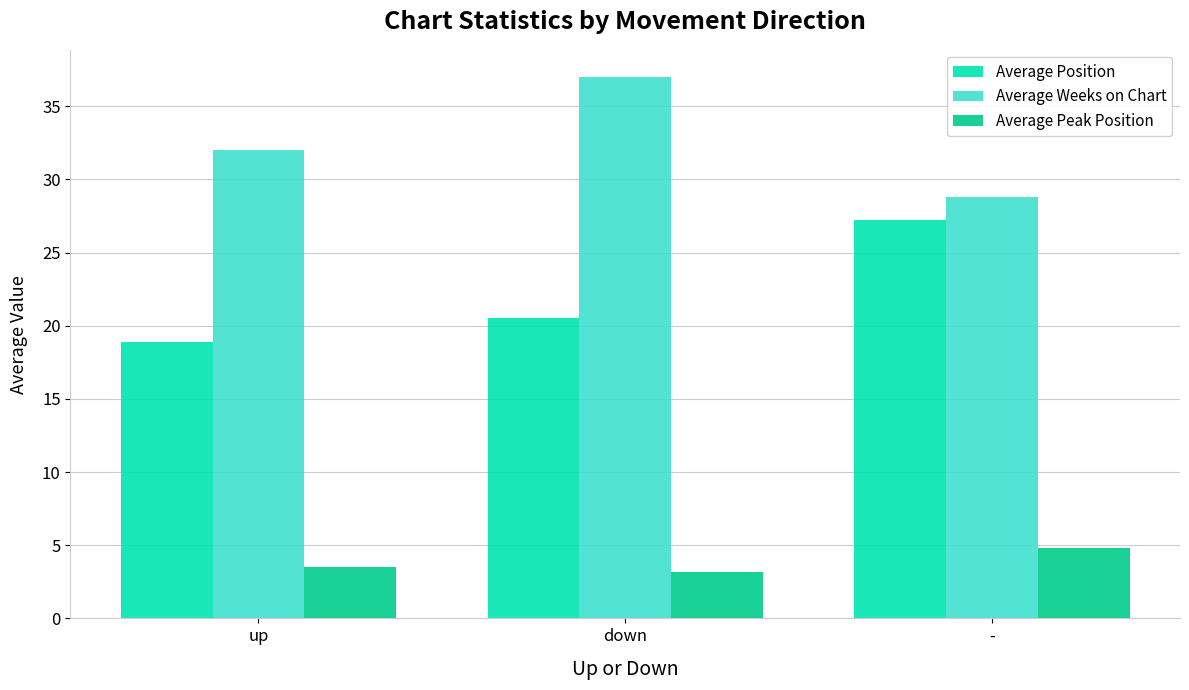

Reading left to right, transcribe all the data shown in this chart.

Average Position: 18.9	20.5	27.2
Average Weeks on Chart: 32.0	37.0	28.8
Average Peak Position: 3.5	3.2	4.8